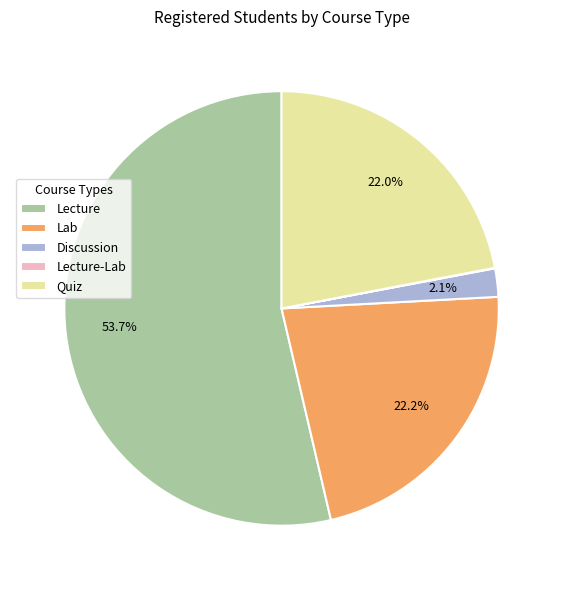

Which slice is the largest?

Lecture